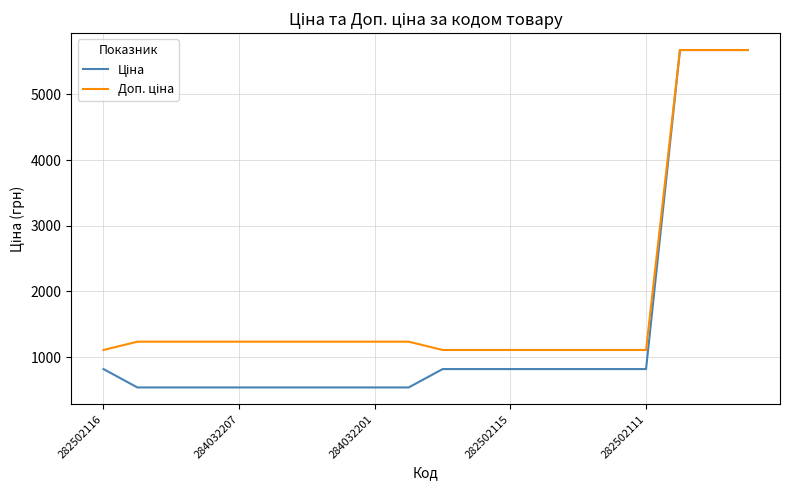

What is the greatest value displayed?

5673.8